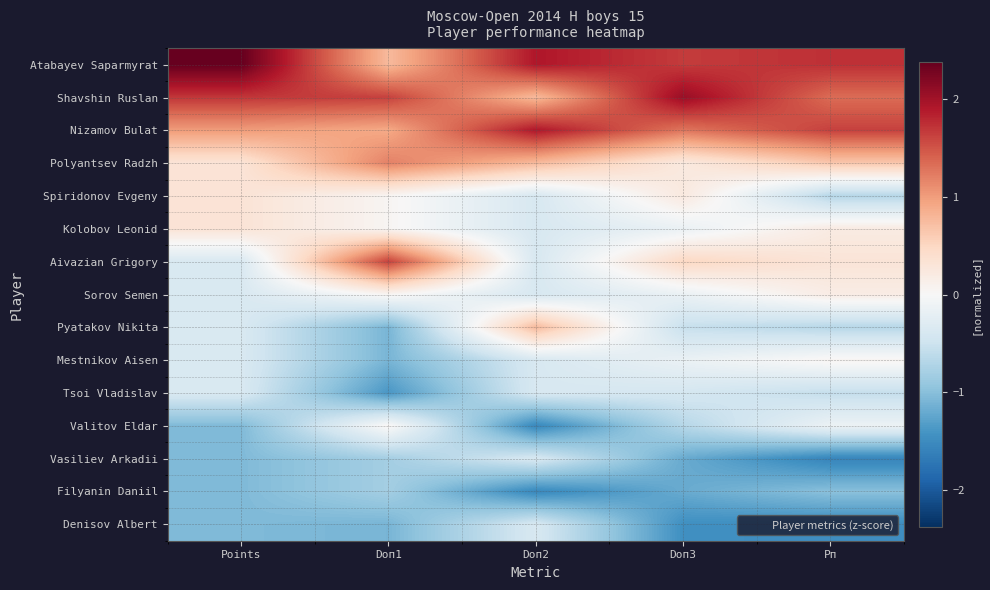

Which has a higher value, Doп2 or Doп1?

Doп2